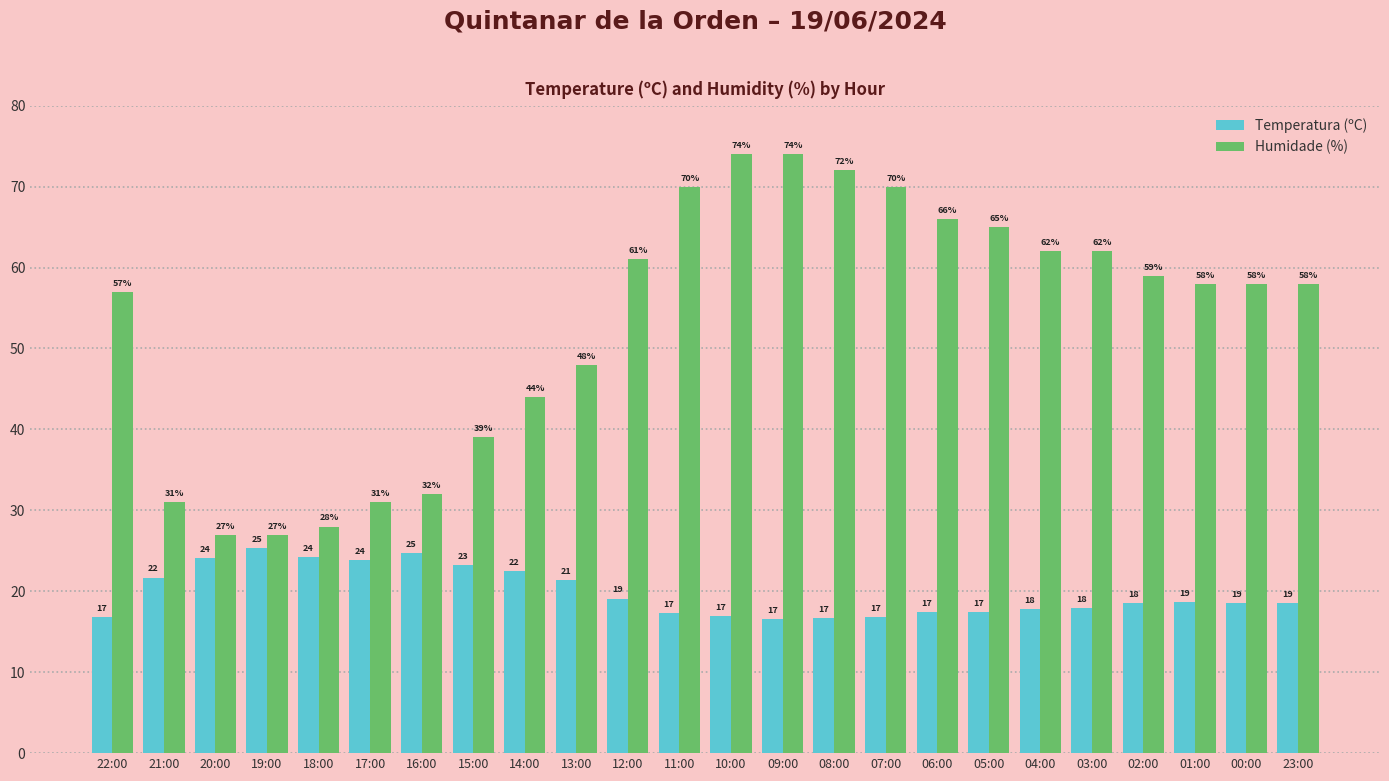

Which series has the largest range (max minus min)?

Humidade (%)